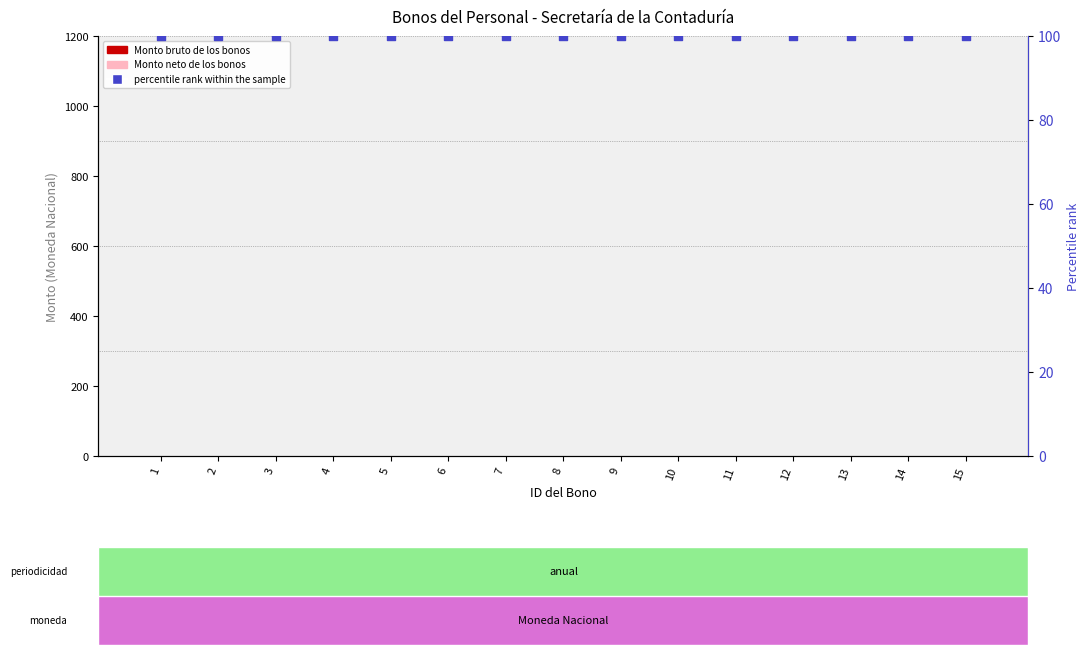

Which series contains the highest Y value?

percentile rank within the sample